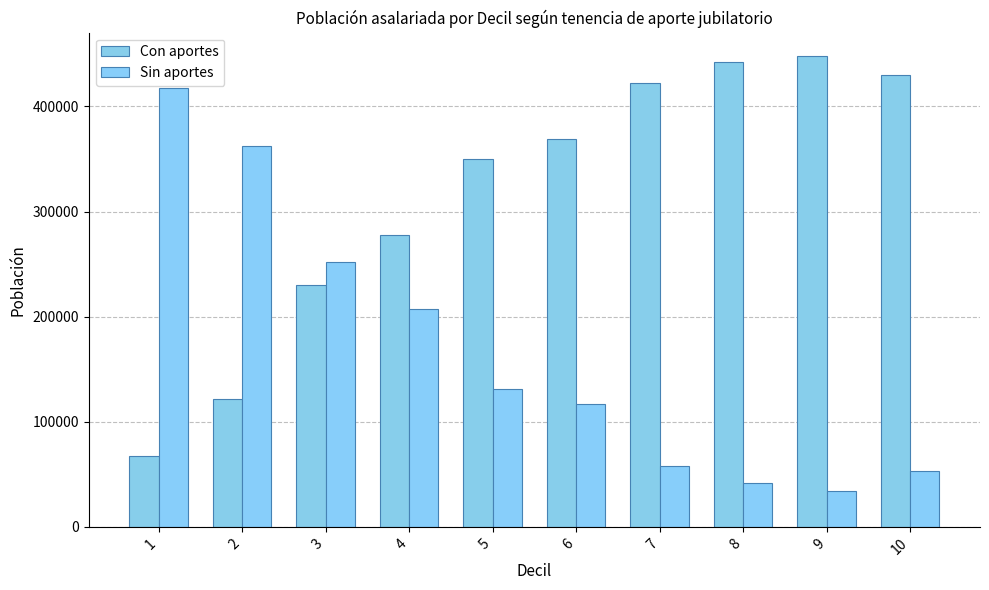

Where is Sin aportes nearest to the value 225541?

4